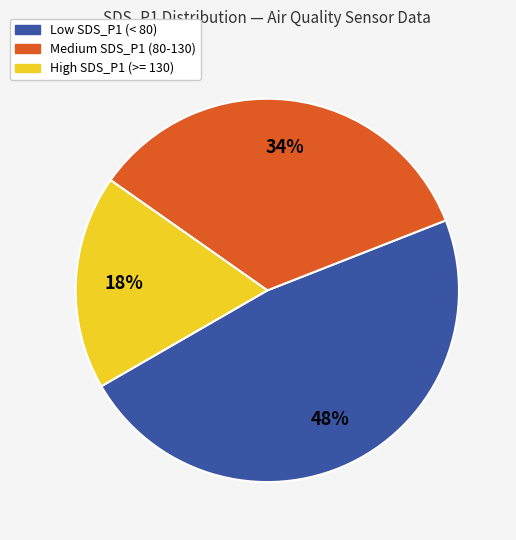

How many segments does this pie chart have?

3